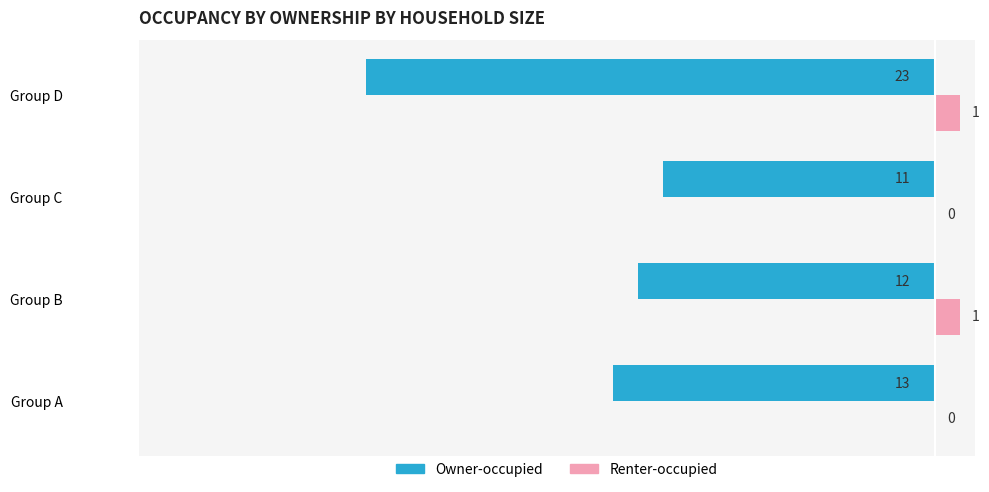

What are all the series names shown in the legend?

Owner-occupied, Renter-occupied